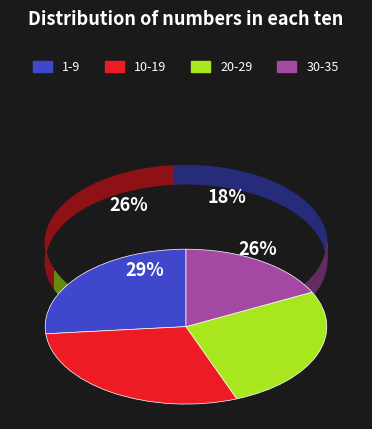

To the nearest percent, what is the difference between the largest and smallest slice percentages?

12%